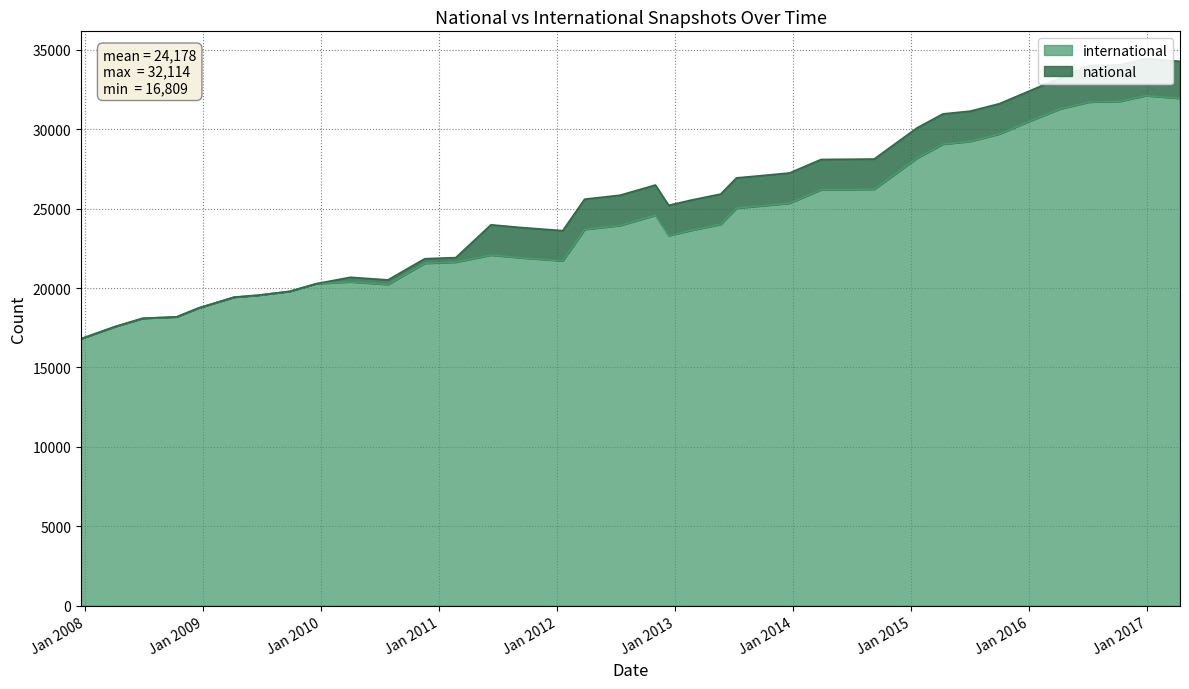

At which category does the chart reach its peak across all series?

2016-12-27